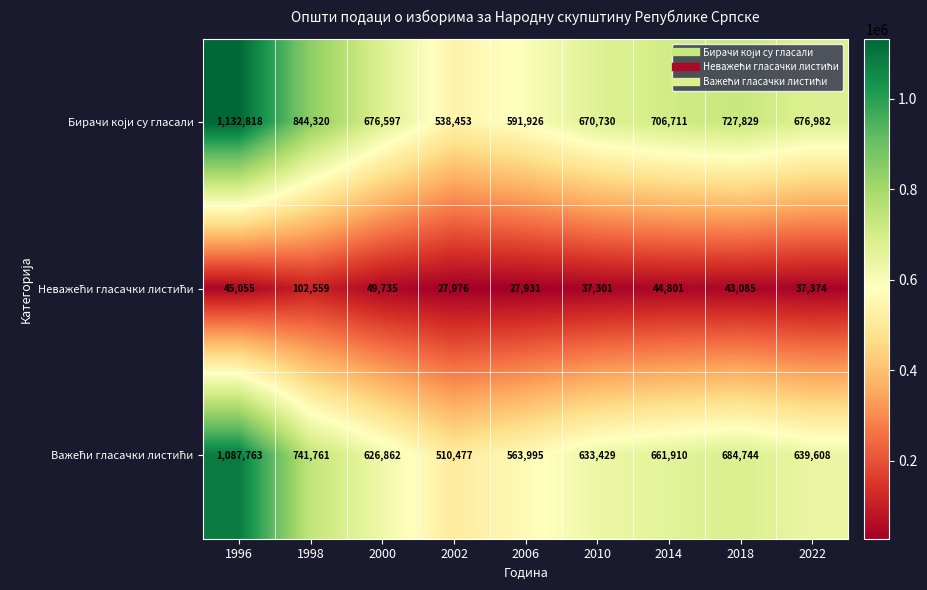

What is the total value across all series at 2002?

1076906